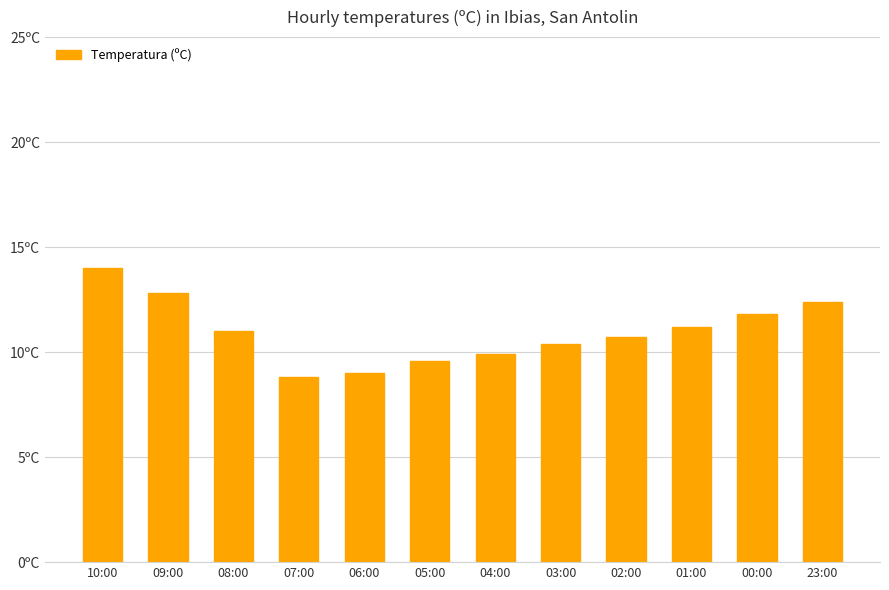

What is the difference between the values at 08:00 and 07:00?

2.2